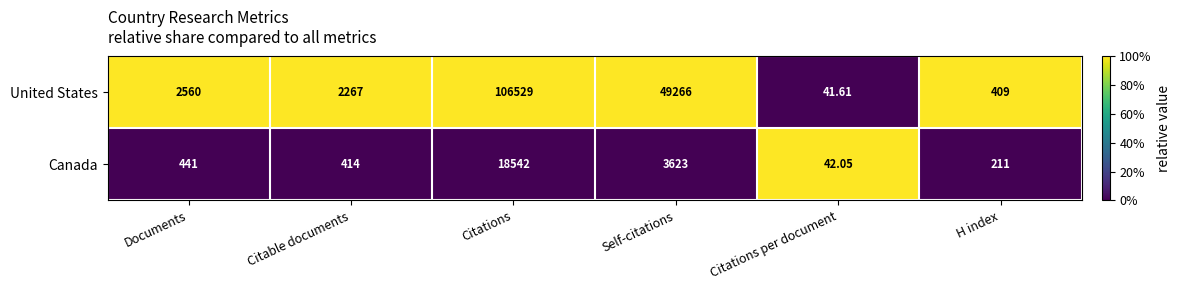

Rank the categories by Canada value from highest to lowest.

Citations, Self-citations, Documents, Citable documents, H index, Citations per document